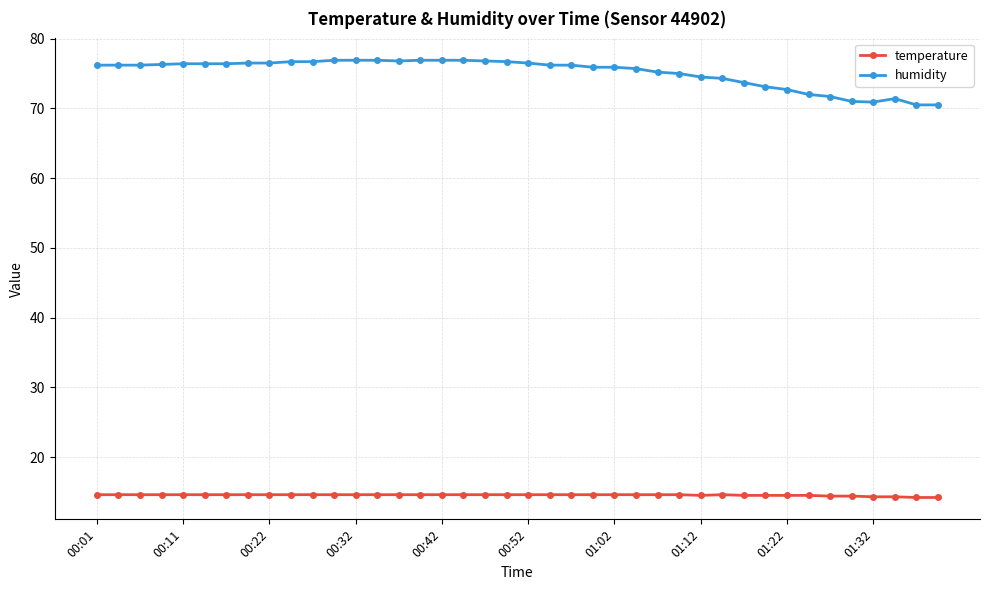

How many data points does each series have?

40